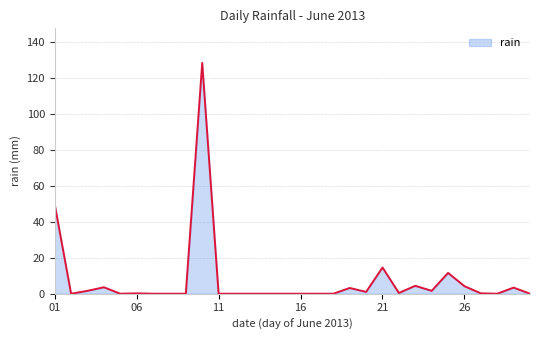

What is the maximum value shown in the chart?

128.6